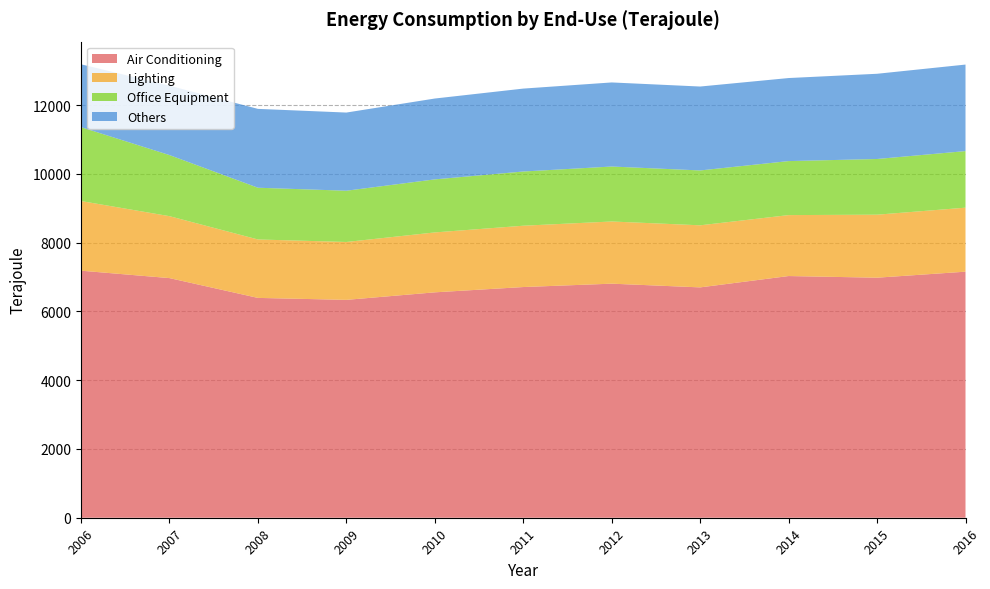

Reading left to right, extract all data points from this chart.

Air Conditioning: 2006=7187	2007=6971	2008=6395	2009=6338	2010=6557	2011=6711	2012=6809	2013=6701	2014=7031	2015=6983	2016=7158
Lighting: 2006=2026	2007=1802	2008=1700	2009=1684	2010=1743	2011=1784	2012=1809	2013=1806	2014=1773	2015=1833	2016=1862
Office Equipment: 2006=2149	2007=1777	2008=1505	2009=1491	2010=1543	2011=1577	2012=1599	2013=1596	2014=1571	2015=1620	2016=1646
Others: 2006=1829	2007=2019	2008=2294	2009=2274	2010=2352	2011=2412	2012=2446	2013=2441	2014=2416	2015=2479	2016=2517